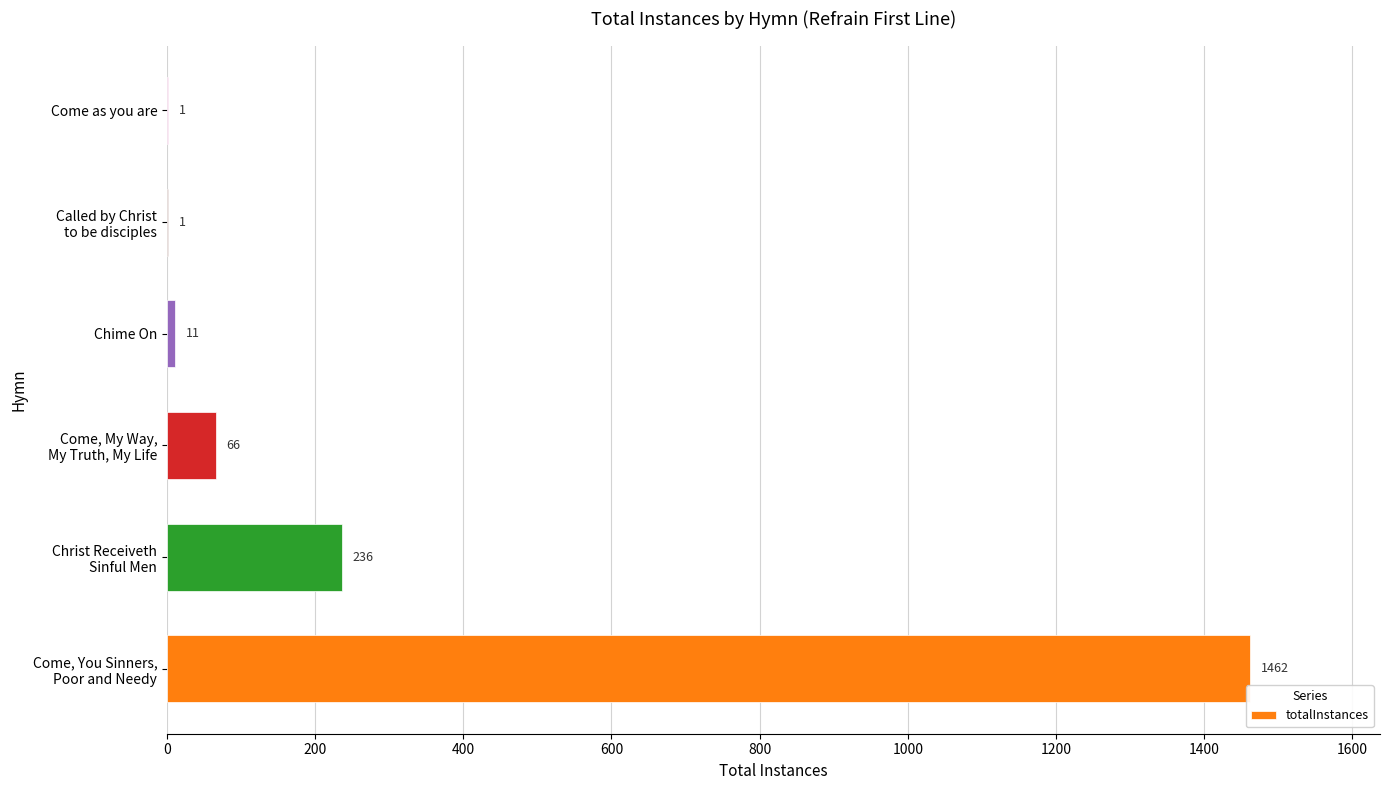

What is the greatest value displayed?

1462